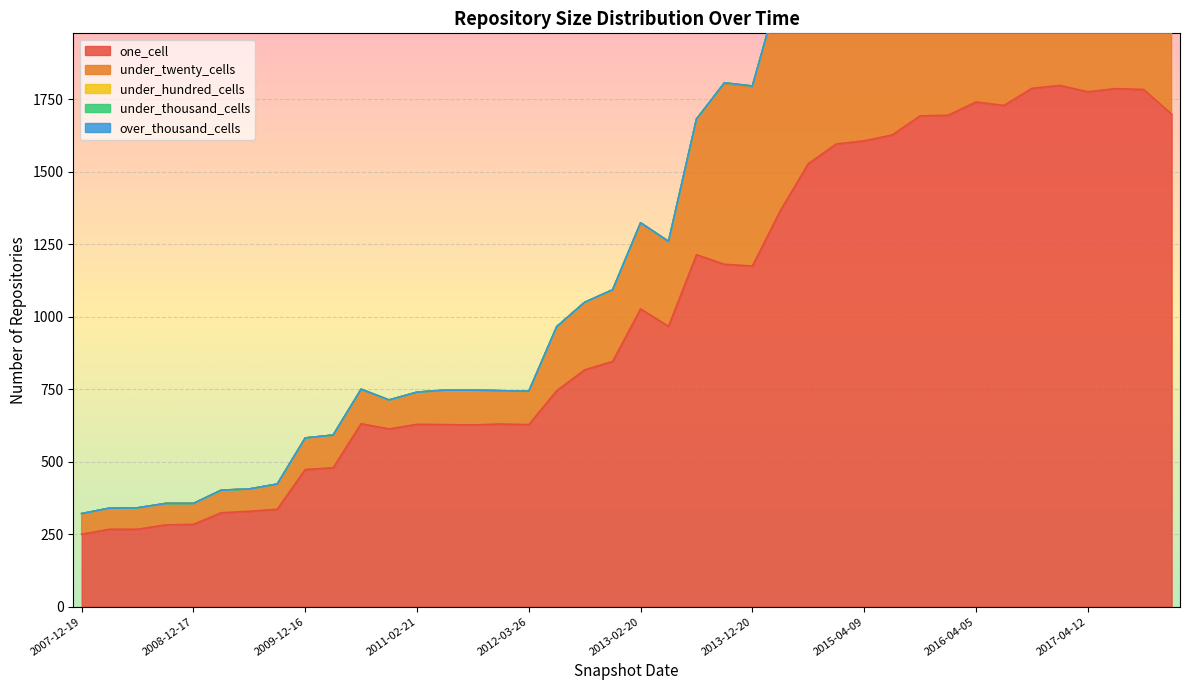

What is the label of the 28th point from the left?

2015-01-19